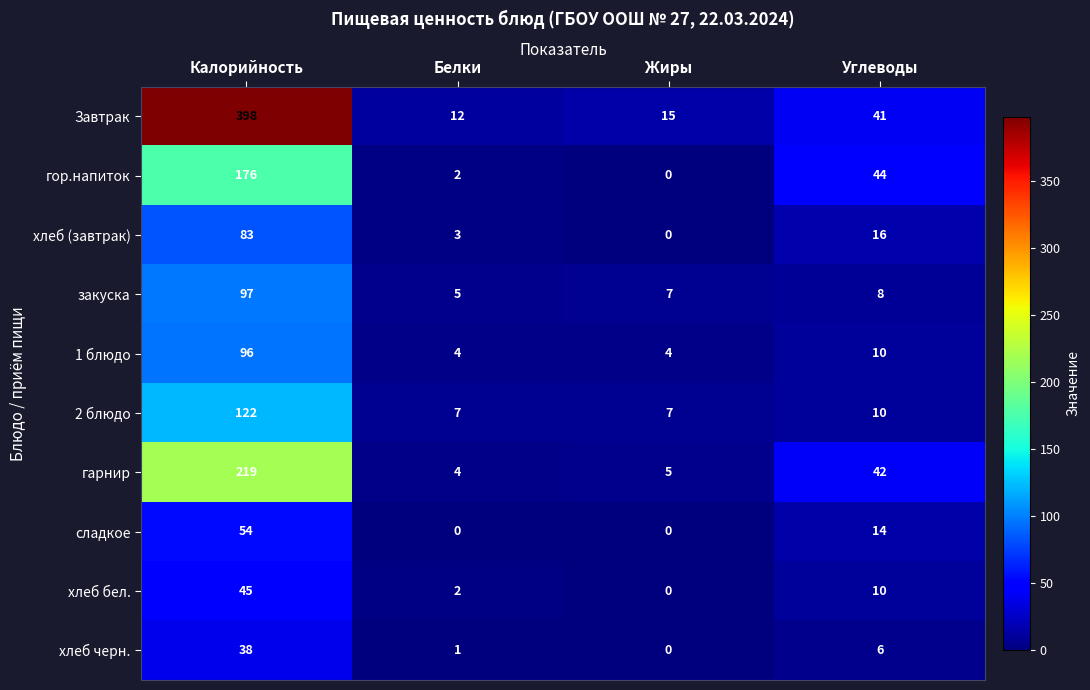

Is it true that закуска equals 7 at Жиры?

True